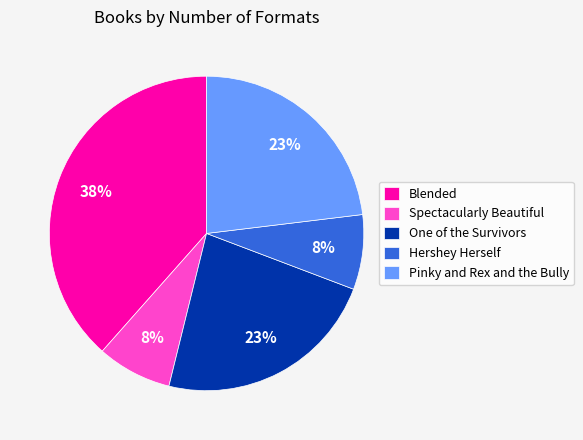

To the nearest percent, what is the difference between the Spectacularly Beautiful and One of the Survivors slice percentages?

15%